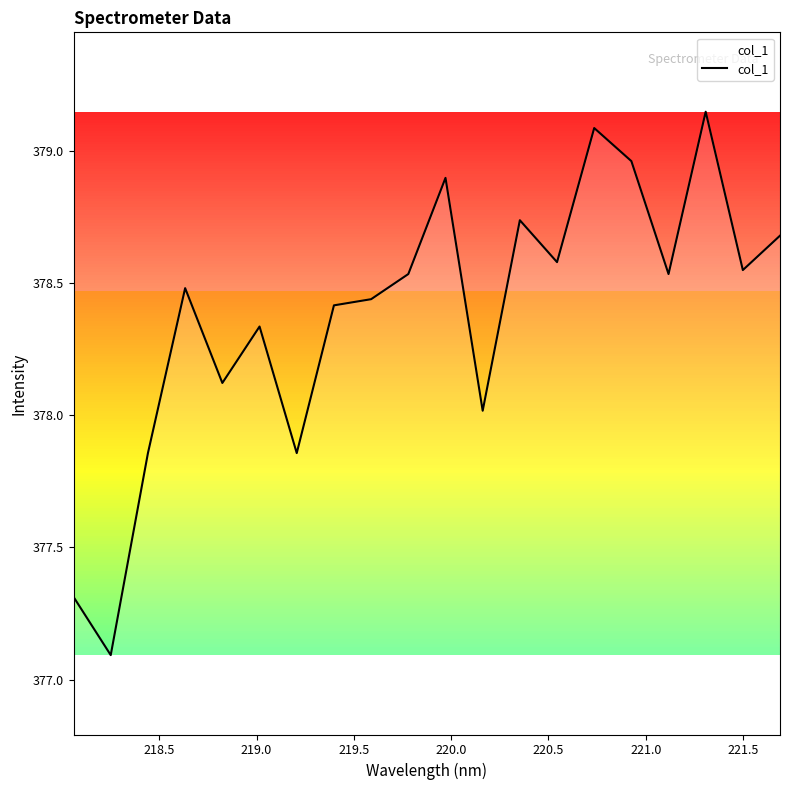

True or false: there are more than 0 points higher than both neighbors.

True